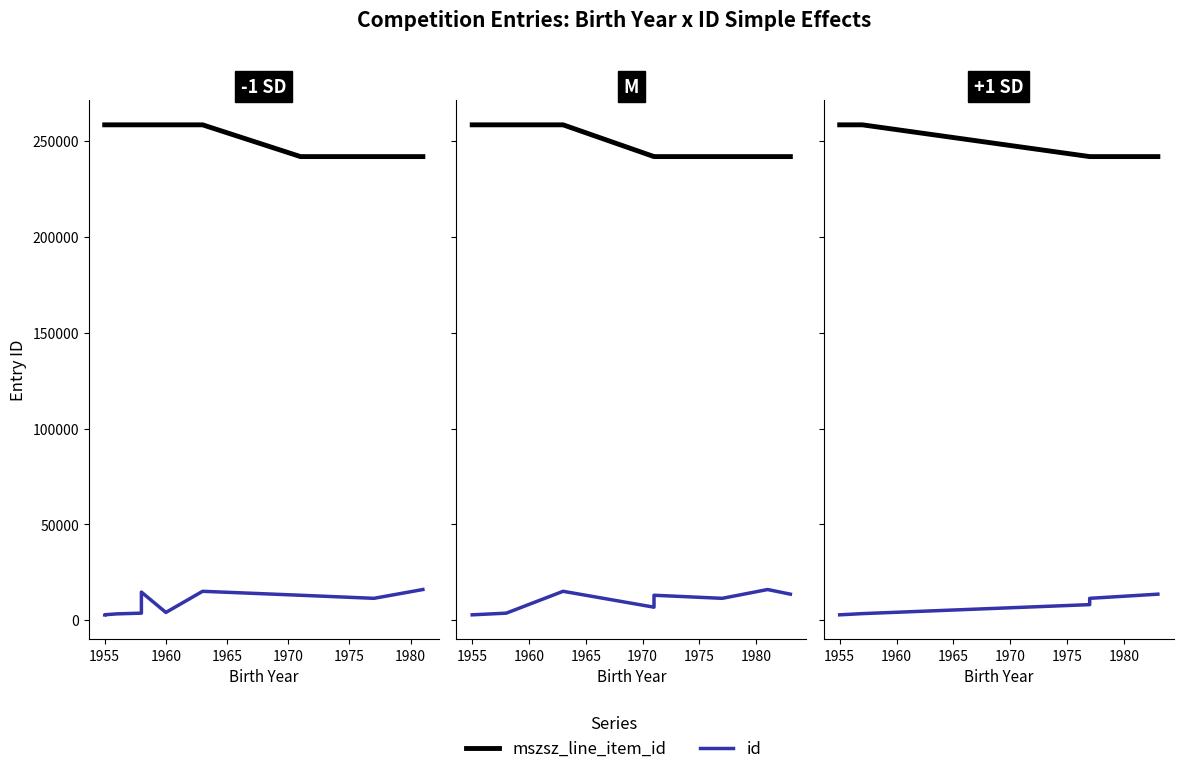

What is the average value of the id series?

7873